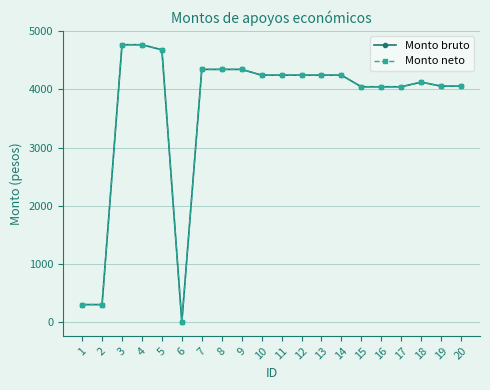

True or false: Monto neto has more than 0 points higher than both neighbors.

True